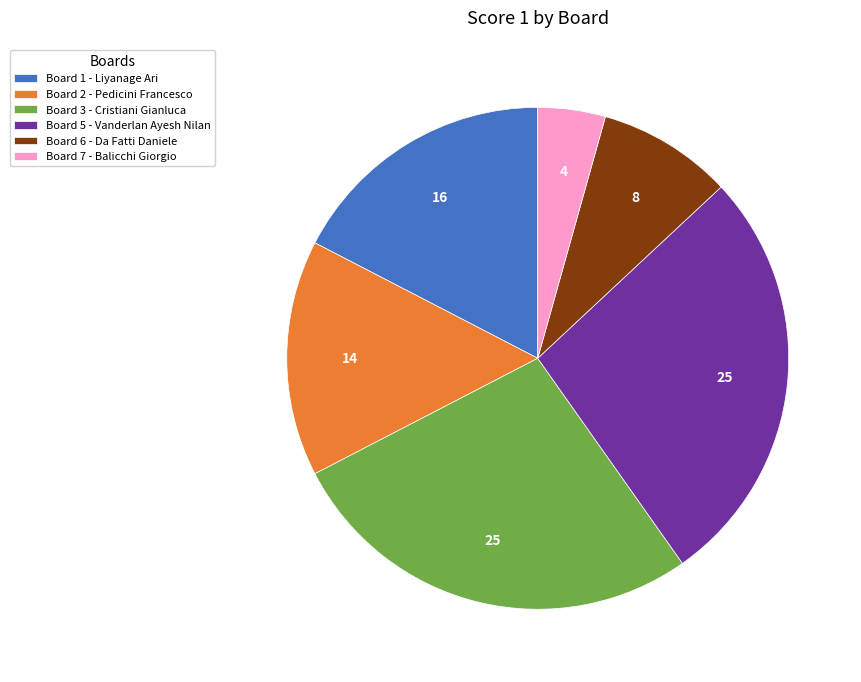

What is the ratio of the value at Board 7 - Balicchi Giorgio to the value at Board 2 - Pedicini Francesco?

0.3